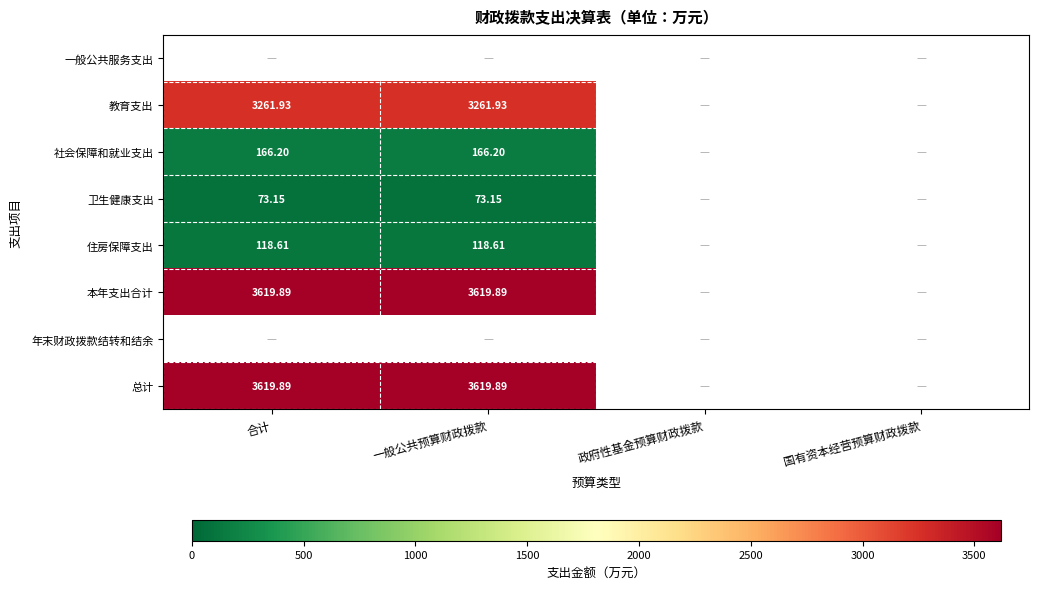

Where is 教育支出 nearest to the value 3261?

合计